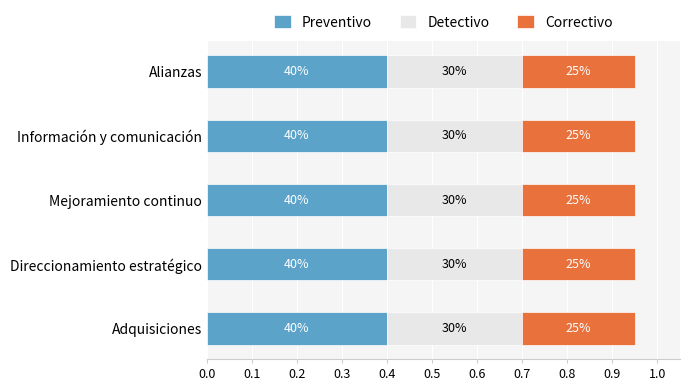

What are all the series names shown in the legend?

Preventivo, Detectivo, Correctivo